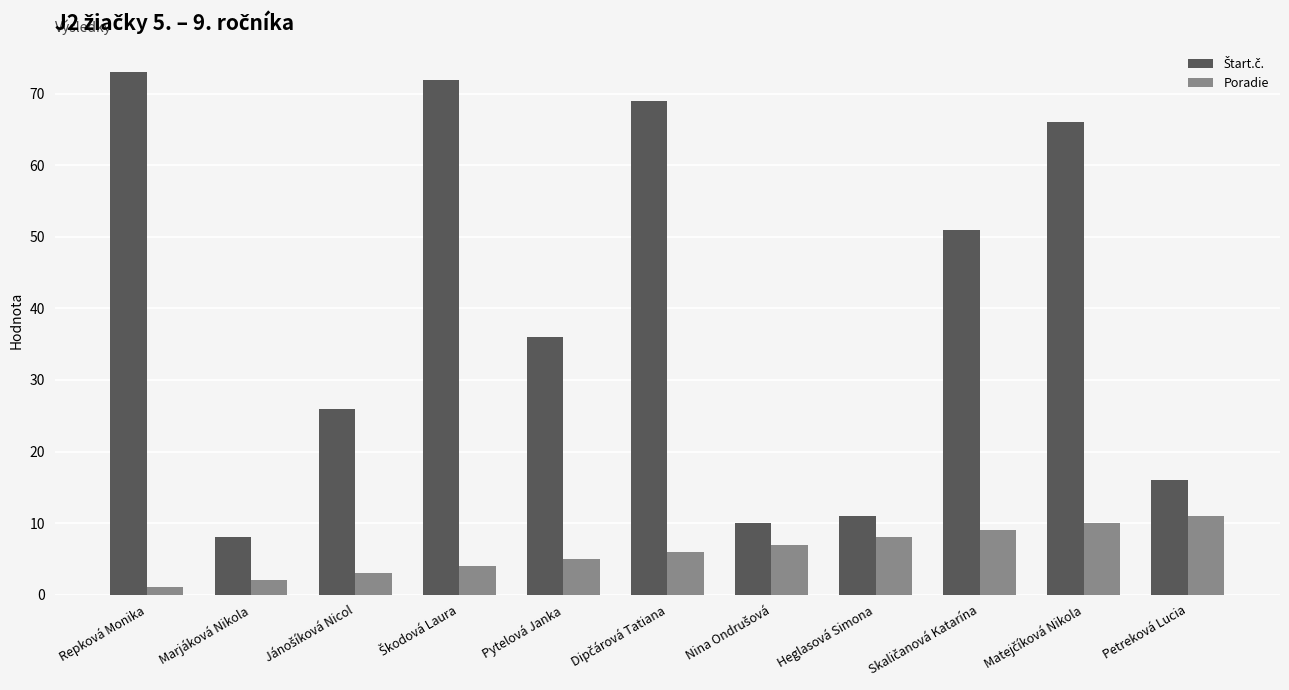

How many groups of bars are there?

11